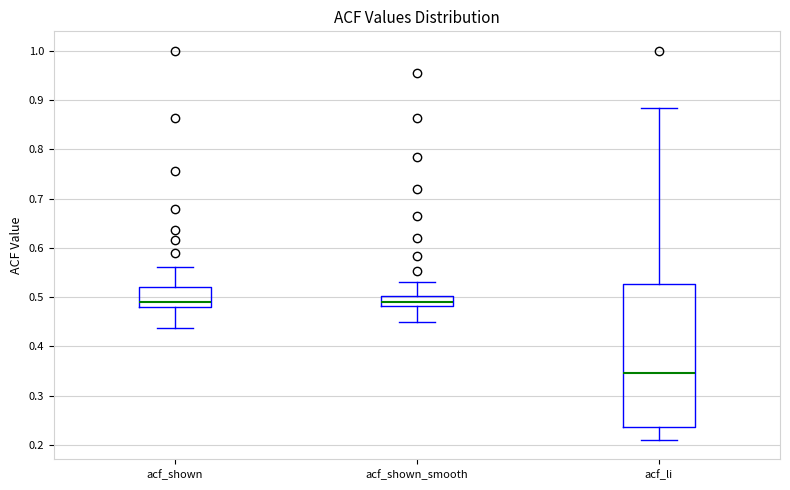

Where does the median line of the box for acf_shown sit on the y-axis? The values are not printed on the chart, so give them approximately, as read against the axis.

0.49